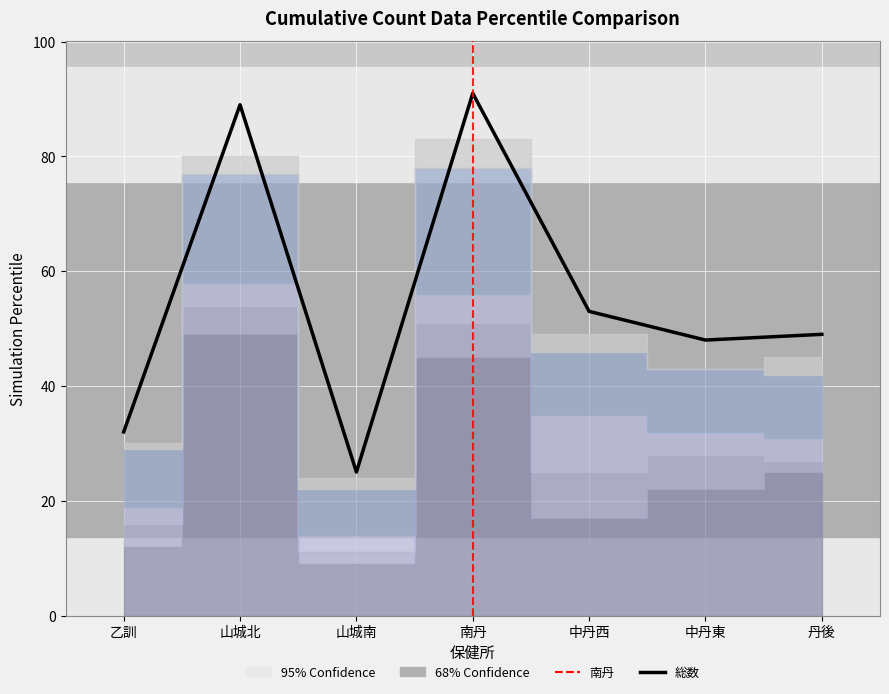

At which label is the value closest to 58?

中丹西